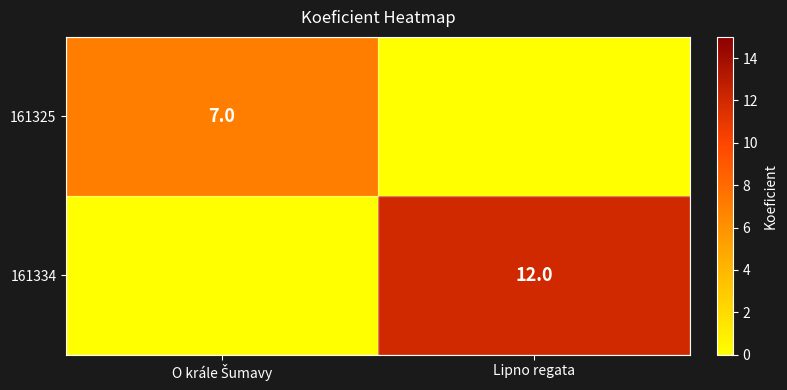

What is the total value across all series at O krále Šumavy?

7